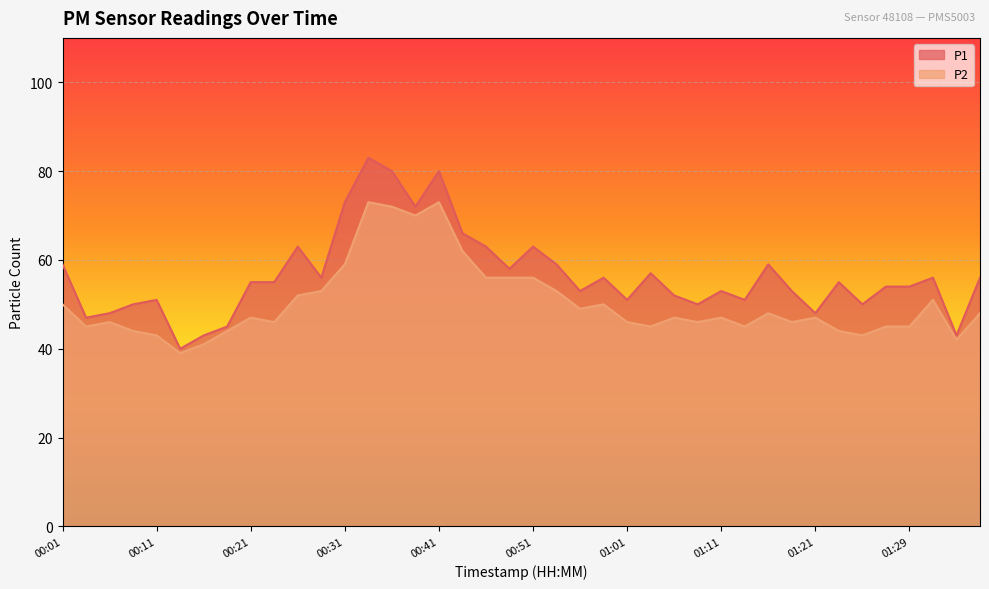

What is the label of the 28th point from the right?

00:31